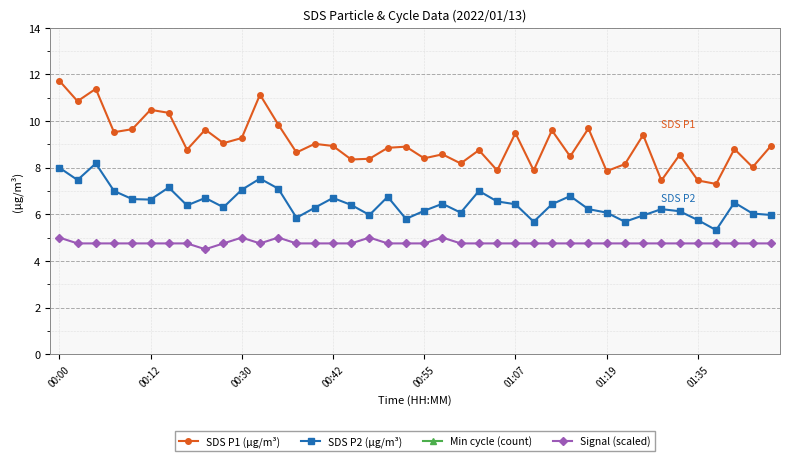

Which series has the largest total across all categories?

Min cycle (count)